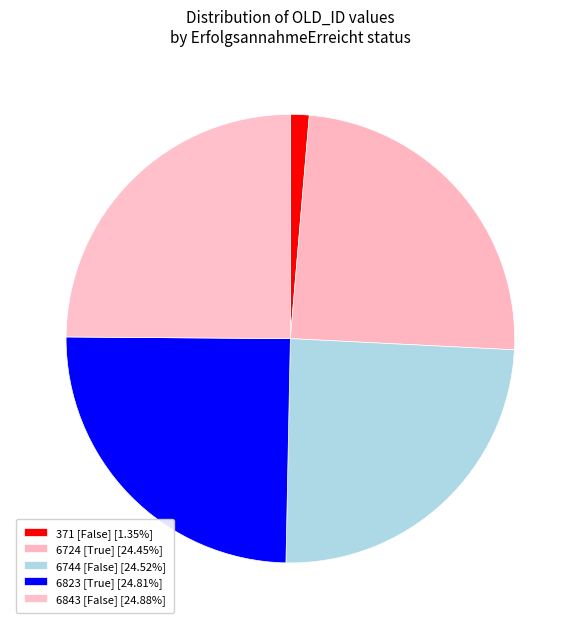

How many segments does this pie chart have?

5